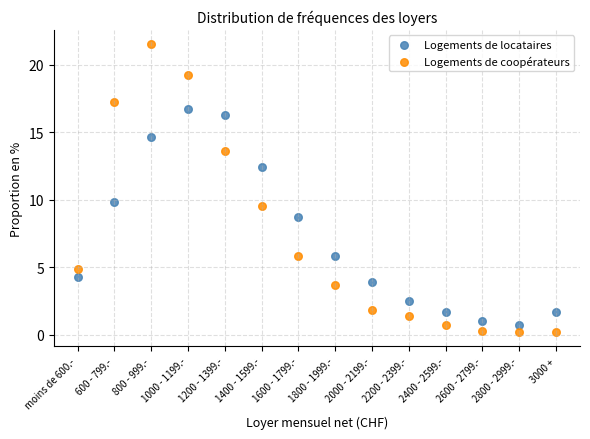

Across all data points, what is the range of Y values (max minus min)?

21.3